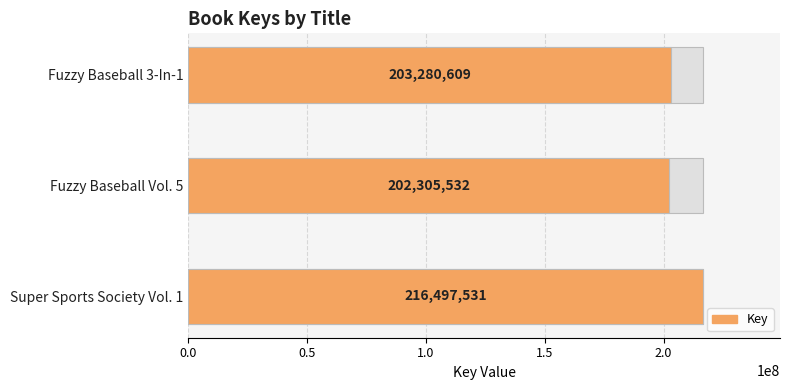

What is the difference between the maximum and second lowest values?

13216922